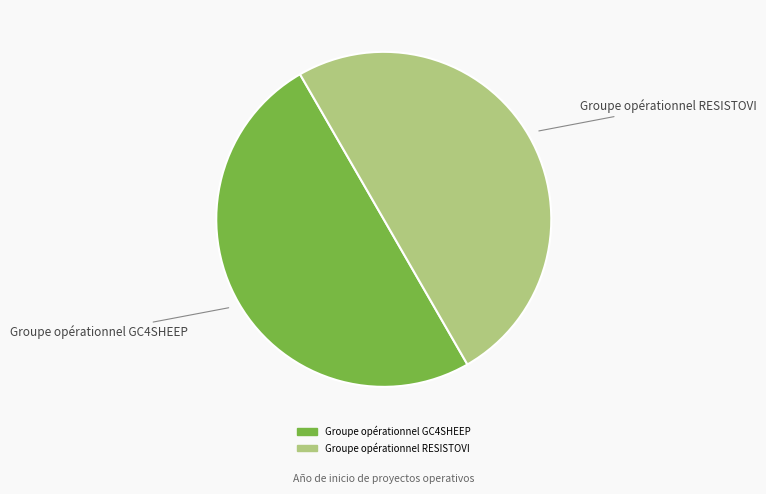

How many segments does this pie chart have?

2